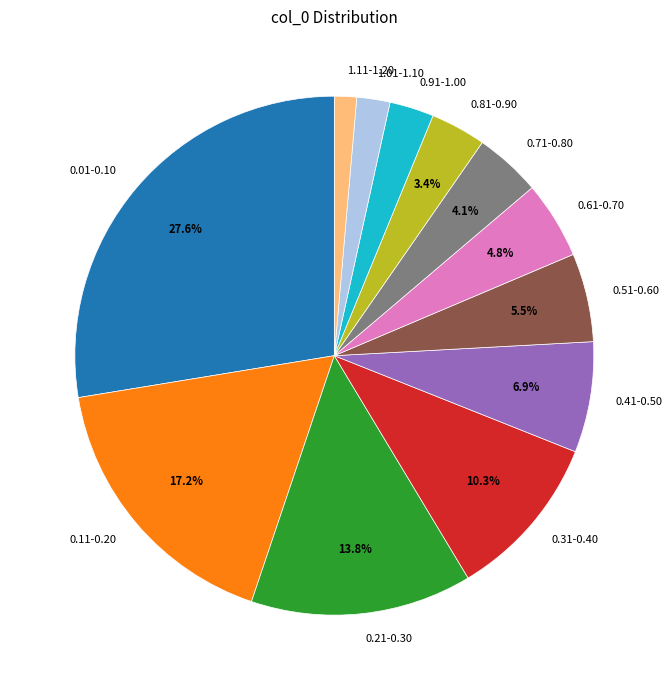

Does 0.21-0.30 account for over 50% of the chart?

No